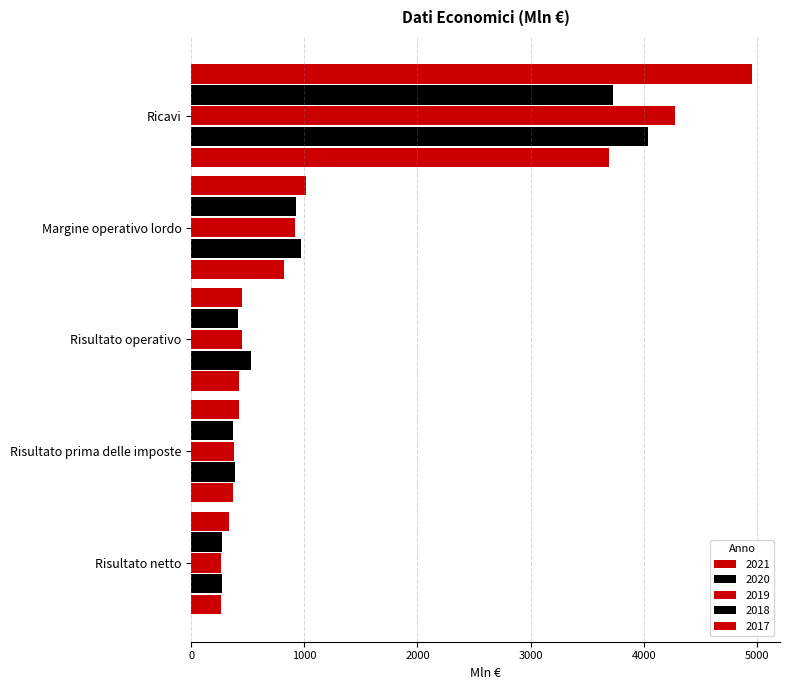

What is the highest value of the 2021 series?

4956